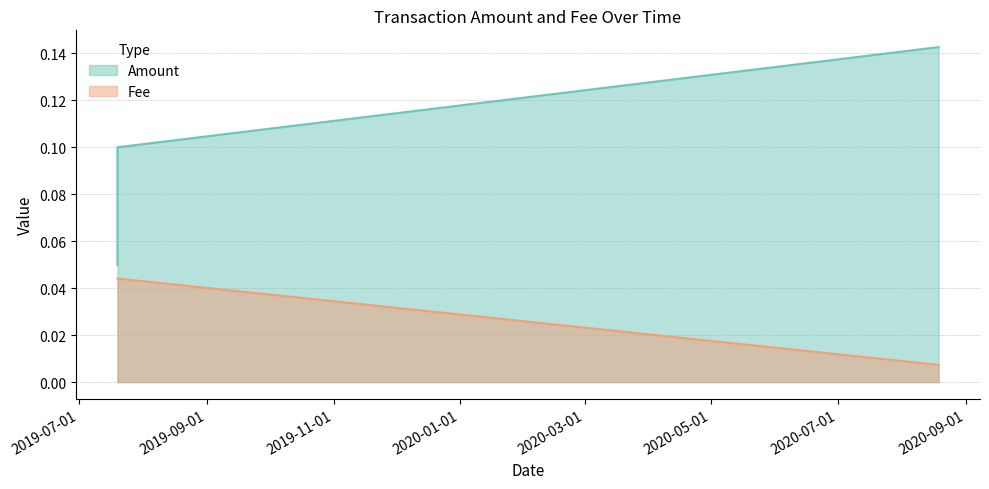

Which series has the largest range (max minus min)?

Amount